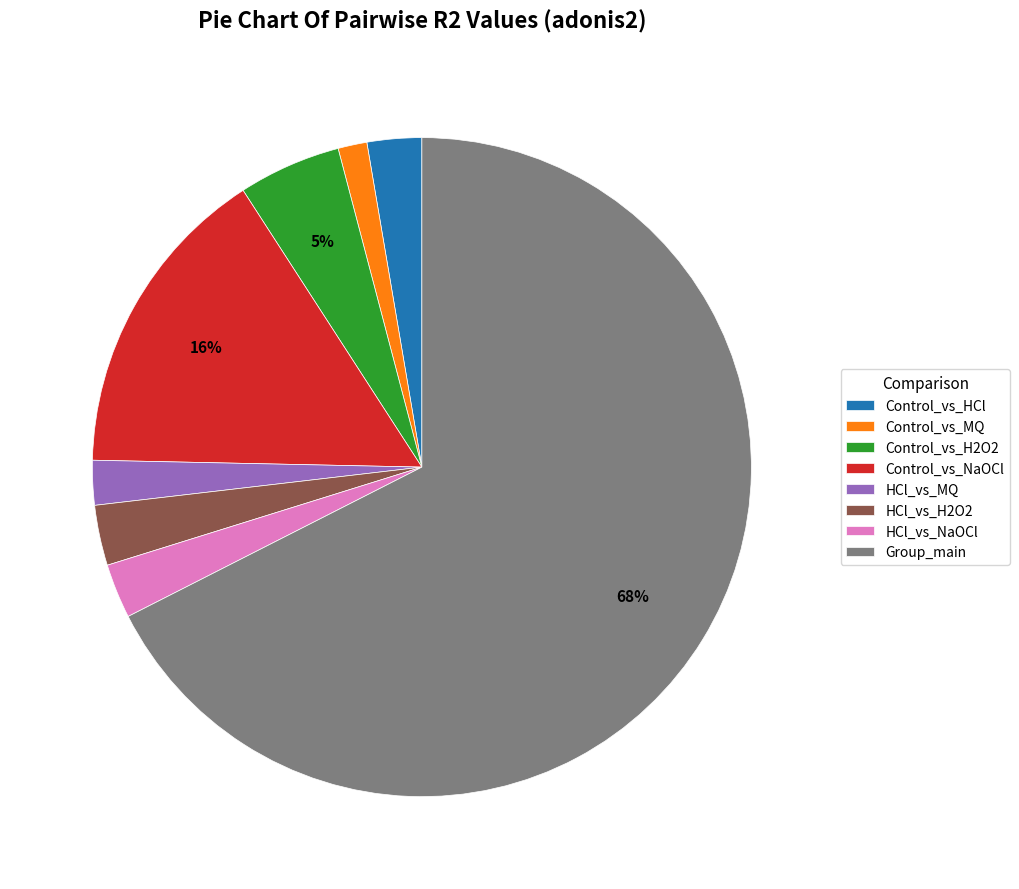

Between Control_vs_NaOCl and Control_vs_H2O2, which is larger?

Control_vs_NaOCl